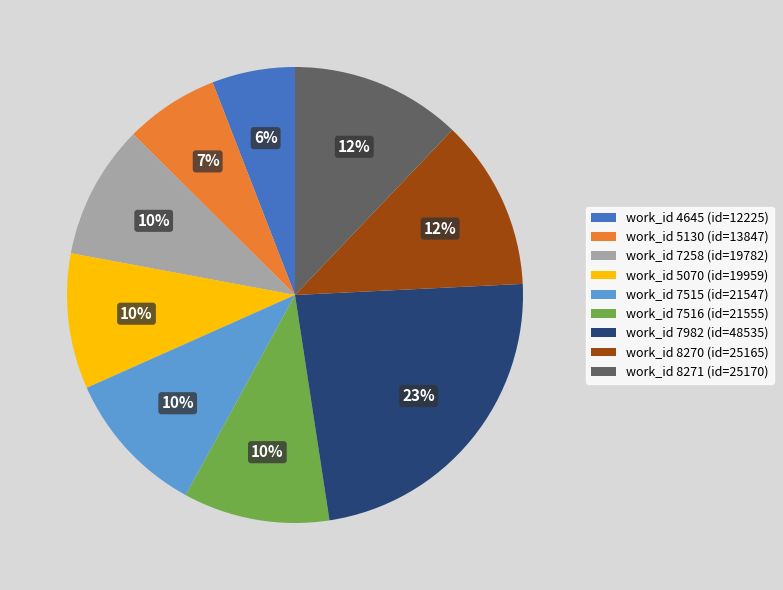

What is the largest slice in the pie chart?

work_id 7982 (id=48535)